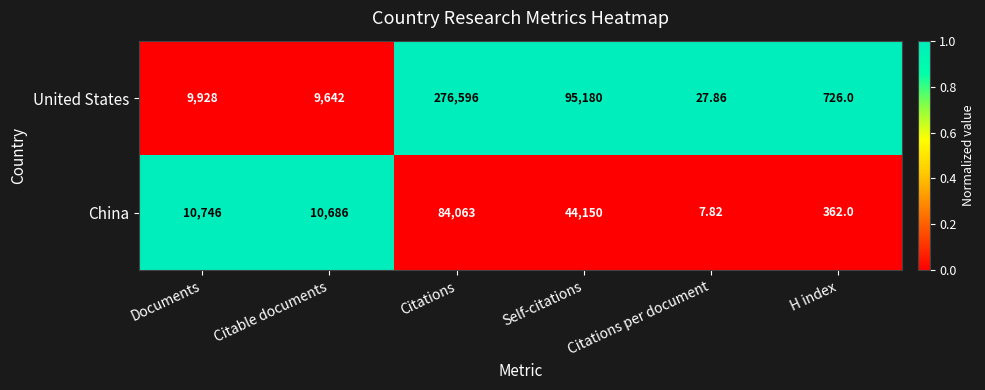

Which series changed the most between Citable documents and Citations?

United States